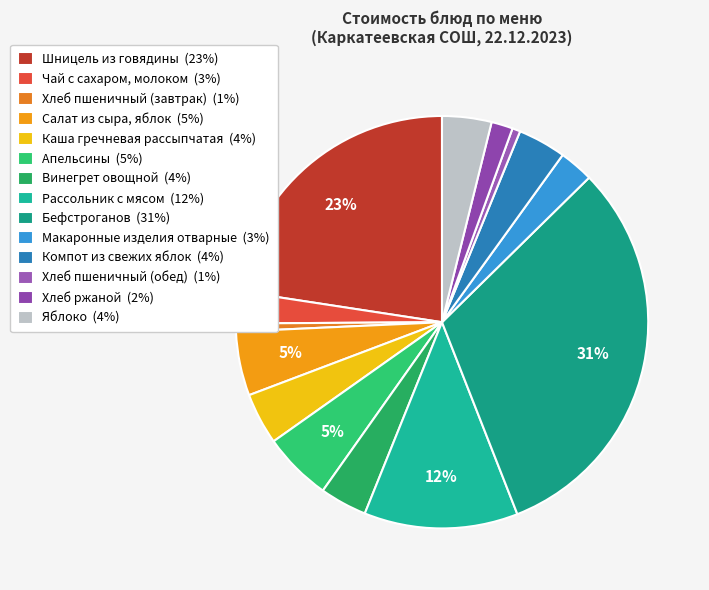

What is the smallest slice in the pie chart?

Хлеб пшеничный (завтрак)